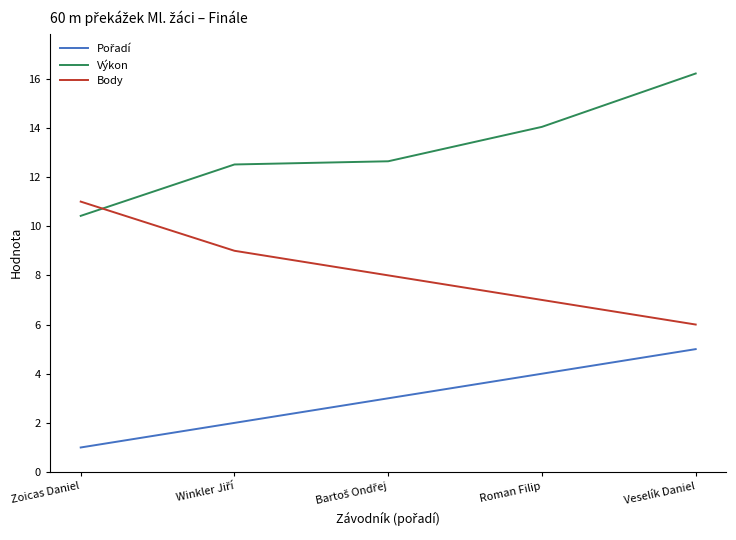

What is the approximate value of Výkon at Roman Filip?

14.0